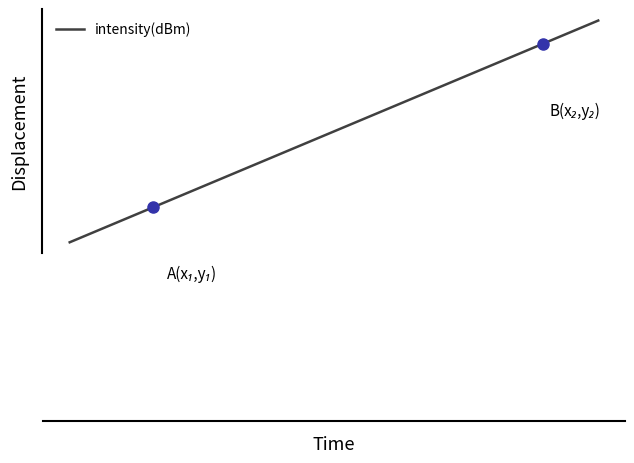

What is the value of the 2nd point from the left?

-124.5